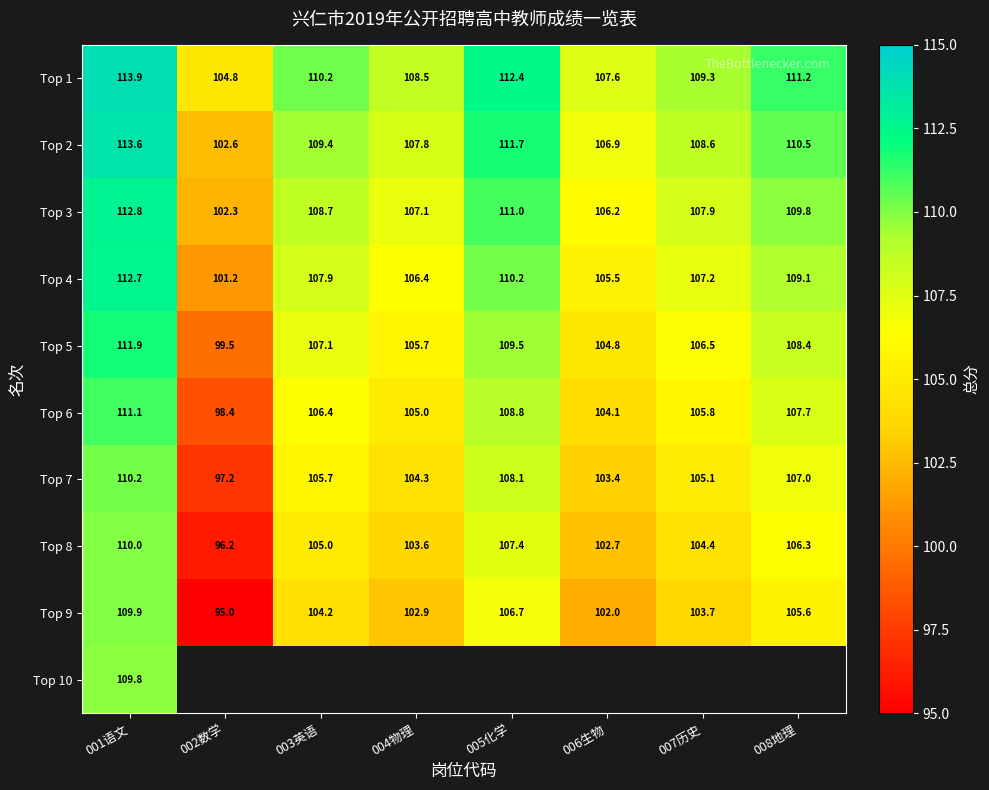

At which label does Top 2 reach its peak?

001语文